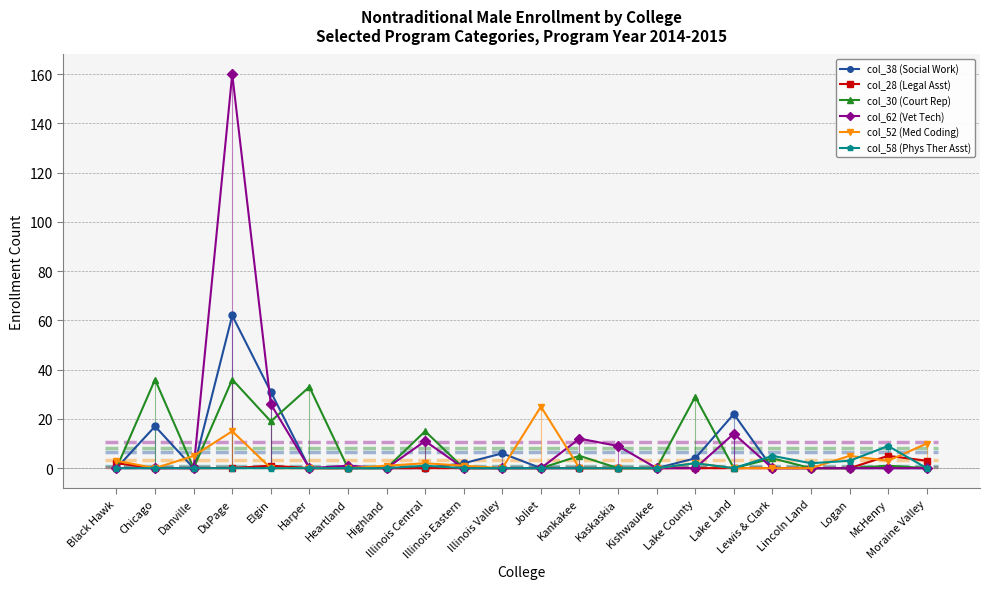

Where do col_62 (Vet Tech) and col_58 (Phys Ther Asst) first cross each other?

Lake County and Lake Land